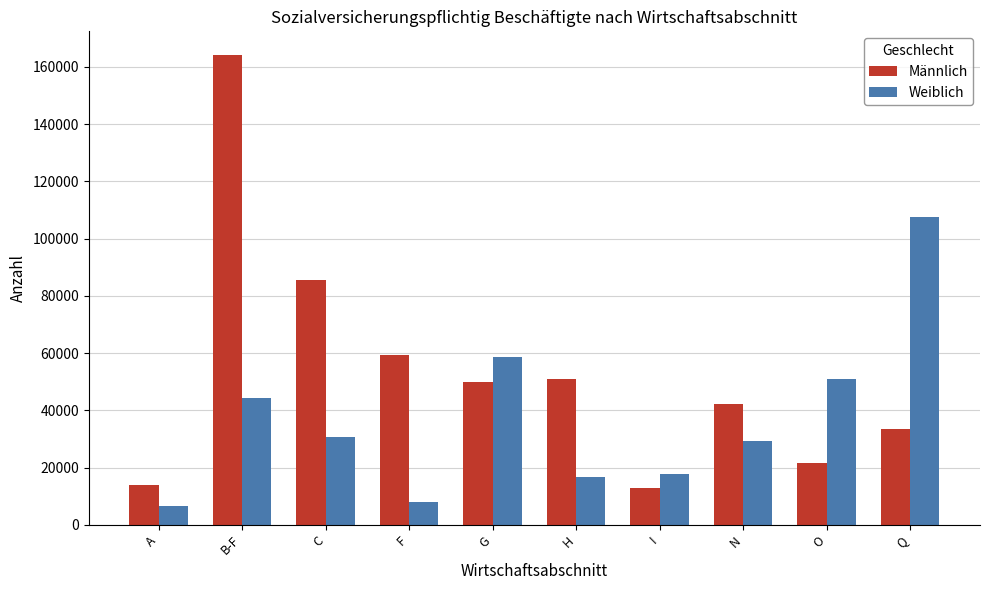

How many bars are there in each group?

2